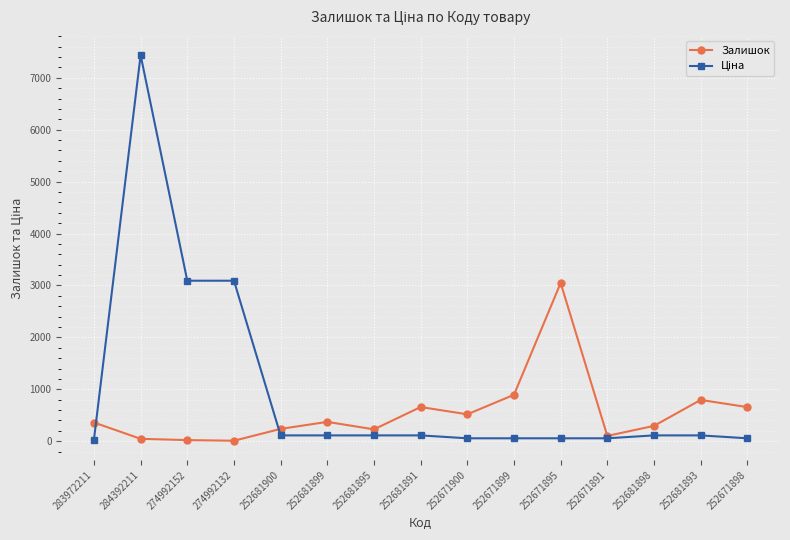

At which category is the sum across all series the highest?

284392211